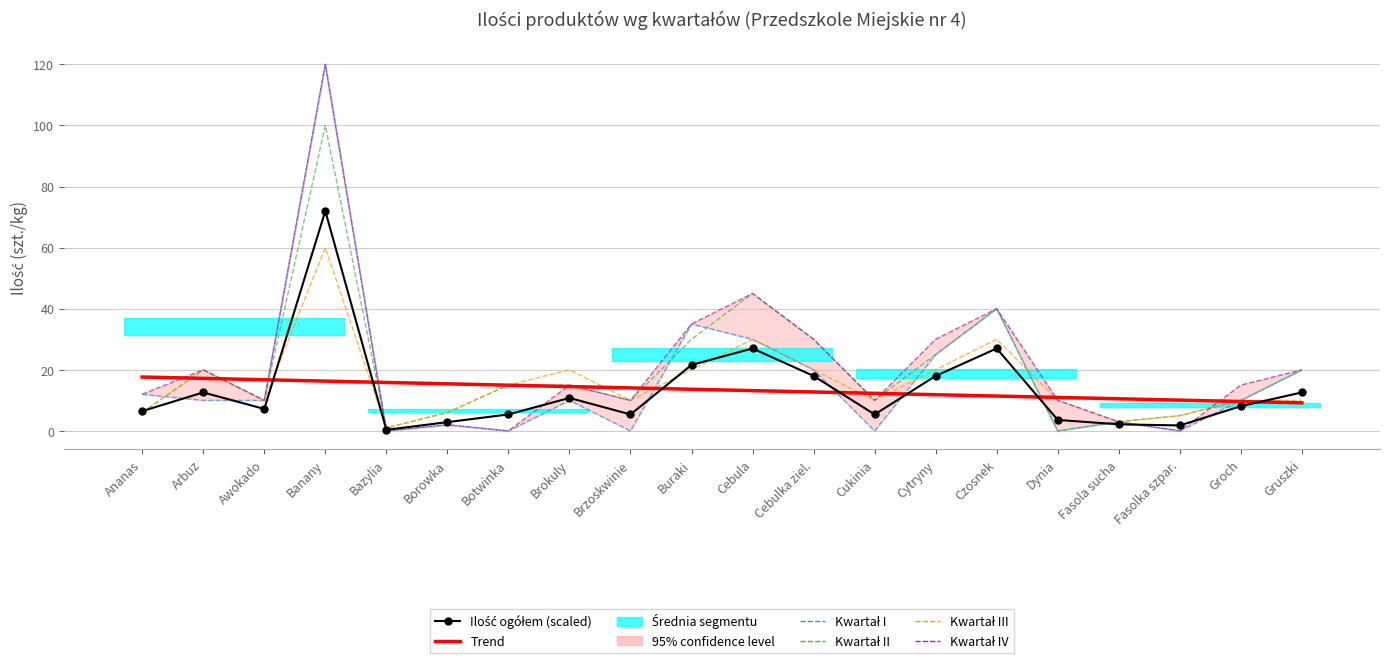

Reading left to right, list all the values displayed in this chart.

Ilość ogółem (scaled): Ananas=6.5	Arbuz=12.6	Awokado=7.2	Banany=72.0	Bazylia=0.4	Borowka=2.9	Botwinka=5.4	Brokuly=10.8	Brzoskwinie=5.4	Buraki=21.6	Cebula=27.0	Cebulka ziel.=18.0	Cukinia=5.4	Cytryny=18.0	Czosnek=27.0	Dynia=3.6	Fasola sucha=2.2	Fasolka szpar.=1.8	Groch=8.1	Gruszki=12.6
Trend: Ananas=17.6	Arbuz=17.2	Awokado=16.8	Banany=16.3	Bazylia=15.9	Borowka=15.4	Botwinka=15.0	Brokuly=14.5	Brzoskwinie=14.1	Buraki=13.6	Cebula=13.2	Cebulka ziel.=12.8	Cukinia=12.3	Cytryny=11.9	Czosnek=11.4	Dynia=11.0	Fasola sucha=10.5	Fasolka szpar.=10.1	Groch=9.6	Gruszki=9.2
Kwartał I: Ananas=12.0	Arbuz=10.0	Awokado=10.0	Banany=120.0	Bazylia=0.0	Borowka=2.0	Botwinka=0.0	Brokuly=10.0	Brzoskwinie=0.0	Buraki=35.0	Cebula=30.0	Cebulka ziel.=20.0	Cukinia=0.0	Cytryny=25.0	Czosnek=40.0	Dynia=0.0	Fasola sucha=3.0	Fasolka szpar.=0.0	Groch=10.0	Gruszki=20.0
Kwartał II: Ananas=6.0	Arbuz=20.0	Awokado=10.0	Banany=100.0	Bazylia=1.0	Borowka=6.0	Botwinka=15.0	Brokuly=15.0	Brzoskwinie=10.0	Buraki=30.0	Cebula=45.0	Cebulka ziel.=30.0	Cukinia=10.0	Cytryny=25.0	Czosnek=40.0	Dynia=0.0	Fasola sucha=3.0	Fasolka szpar.=5.0	Groch=10.0	Gruszki=20.0
Kwartał III: Ananas=6.0	Arbuz=20.0	Awokado=10.0	Banany=60.0	Bazylia=1.0	Borowka=6.0	Botwinka=15.0	Brokuly=20.0	Brzoskwinie=10.0	Buraki=20.0	Cebula=30.0	Cebulka ziel.=20.0	Cukinia=10.0	Cytryny=20.0	Czosnek=30.0	Dynia=10.0	Fasola sucha=3.0	Fasolka szpar.=5.0	Groch=10.0	Gruszki=10.0
Kwartał IV: Ananas=12.0	Arbuz=20.0	Awokado=10.0	Banany=120.0	Bazylia=0.0	Borowka=2.0	Botwinka=0.0	Brokuly=15.0	Brzoskwinie=10.0	Buraki=35.0	Cebula=45.0	Cebulka ziel.=30.0	Cukinia=10.0	Cytryny=30.0	Czosnek=40.0	Dynia=10.0	Fasola sucha=3.0	Fasolka szpar.=0.0	Groch=15.0	Gruszki=20.0